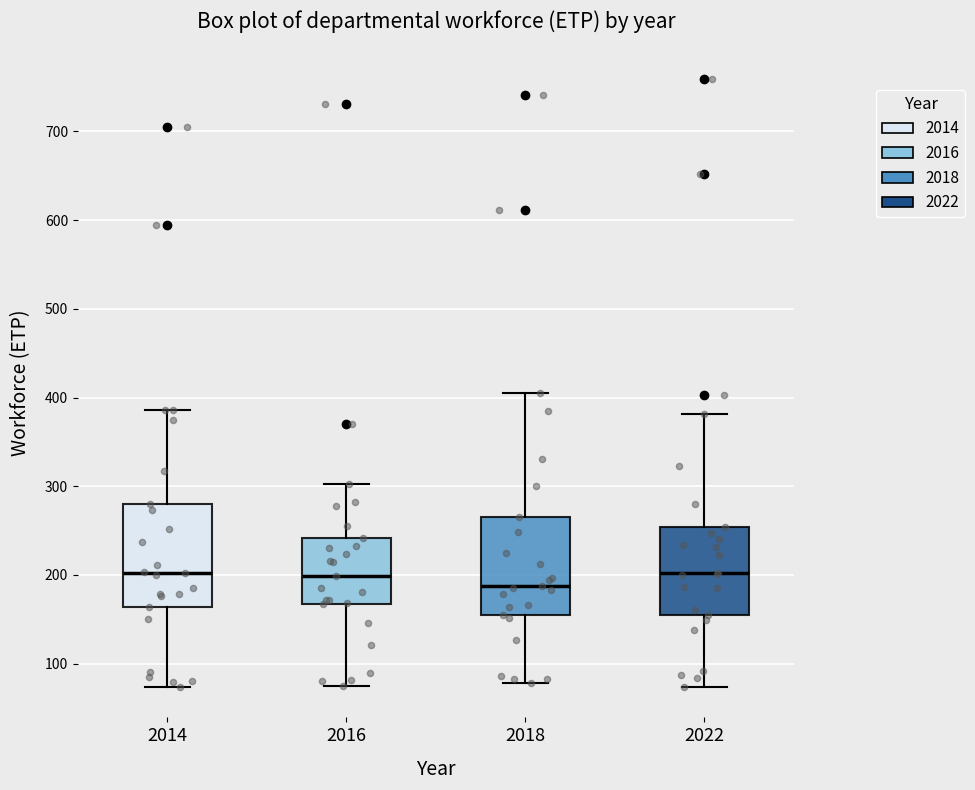

Reading left to right, transcribe this box plot: for each box, give where its median line is, the range the box spans, and where its two whiskers end, as read against the y-axis. The values are not printed on the chart, so give them approximately, as read against the axis.

2014: median 200, box 160 to 280, whiskers 70 to 390
2016: median 200, box 170 to 240, whiskers 80 to 300
2018: median 190, box 150 to 260, whiskers 80 to 410
2022: median 200, box 160 to 250, whiskers 70 to 380